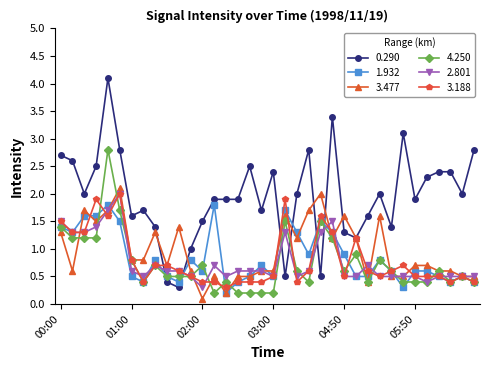

Which series has the largest total across all categories?

0.290